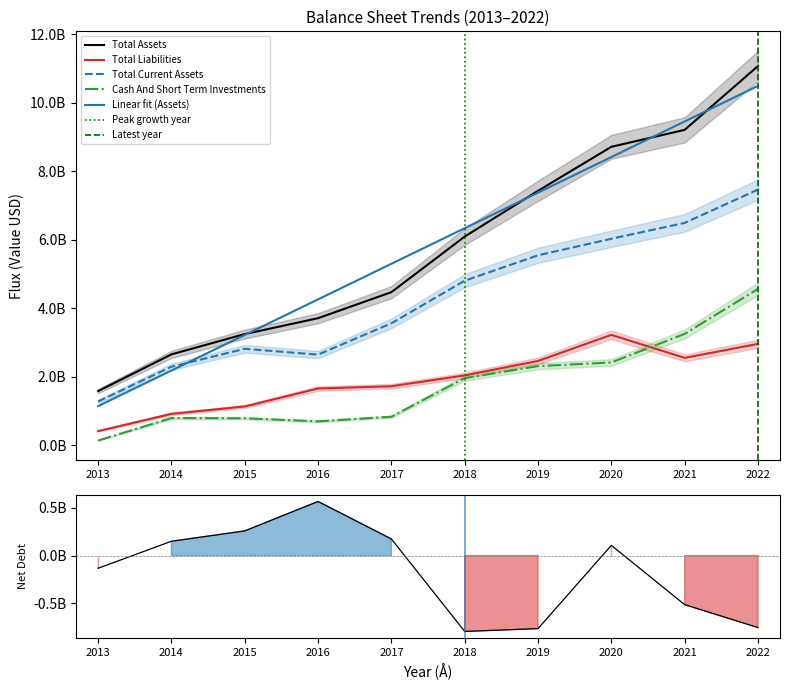

Does the chart display data point markers on the line(s)?

No